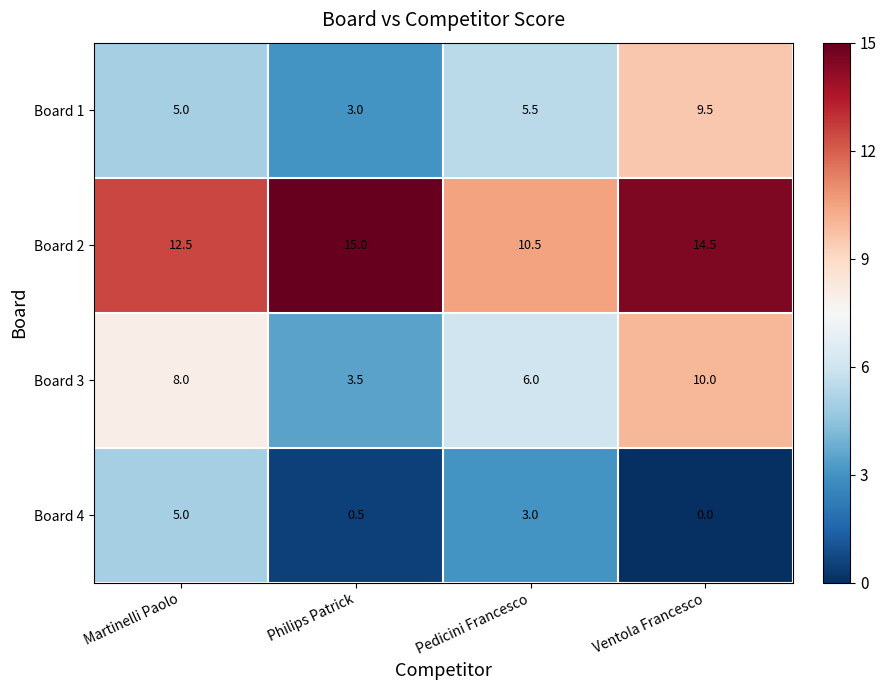

How many Board 4 values are between 0 and 5?

4